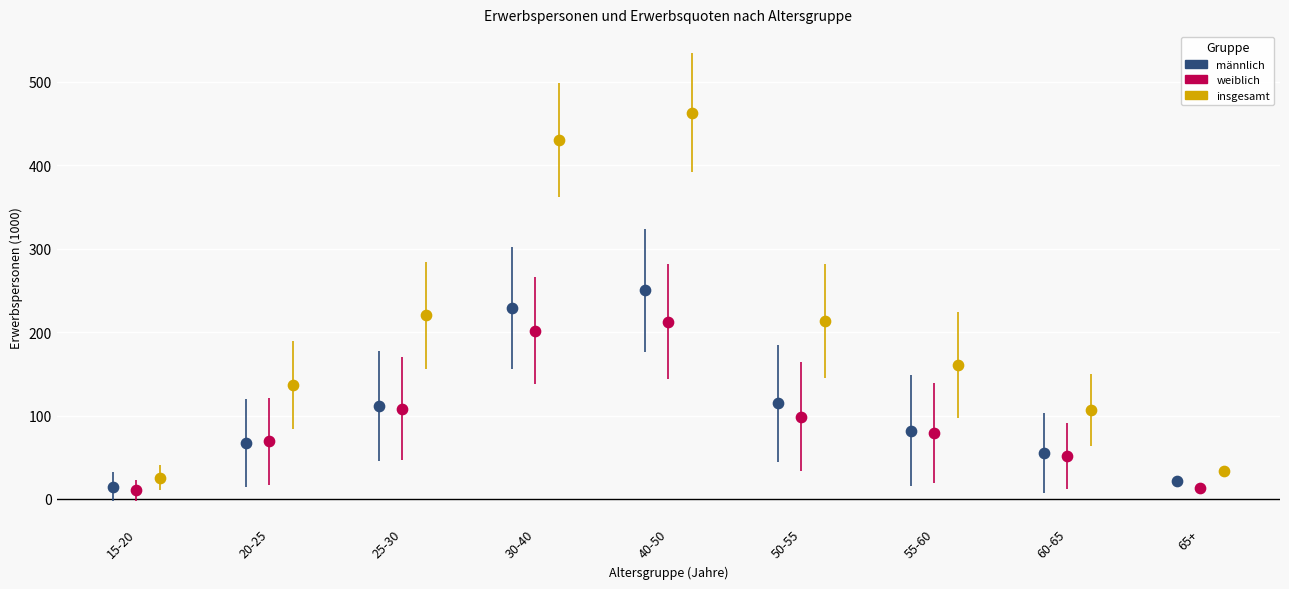

Which series has the widest spread of Y values?

insgesamt